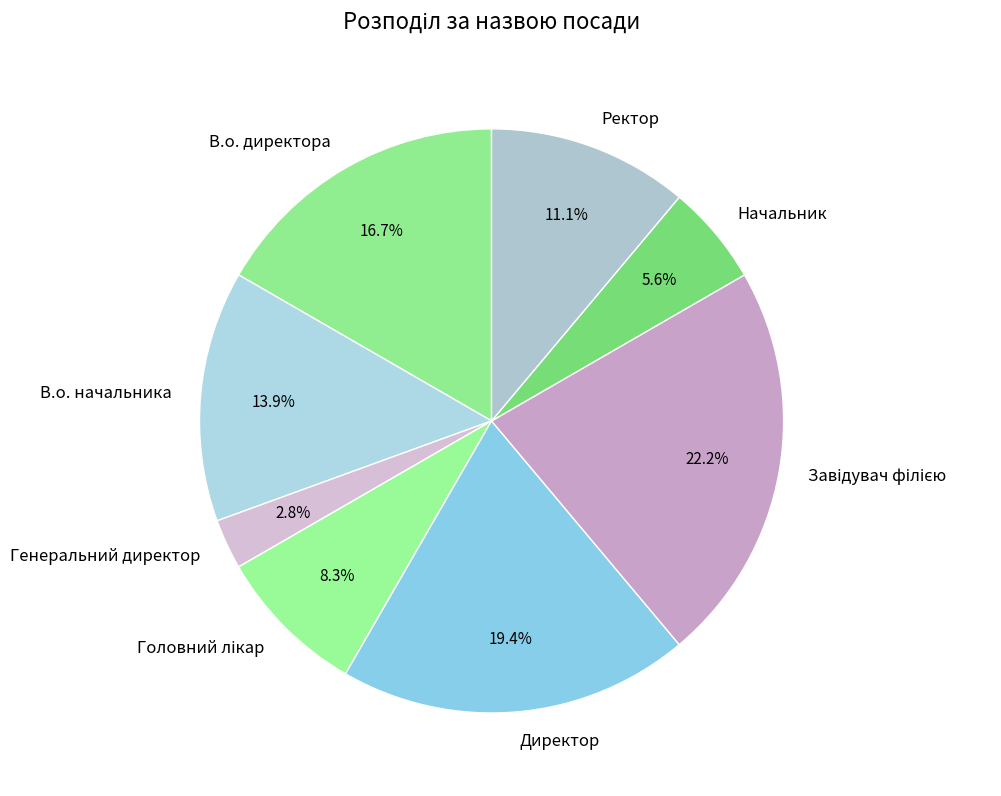

Which slice is the smallest?

Генеральний директор